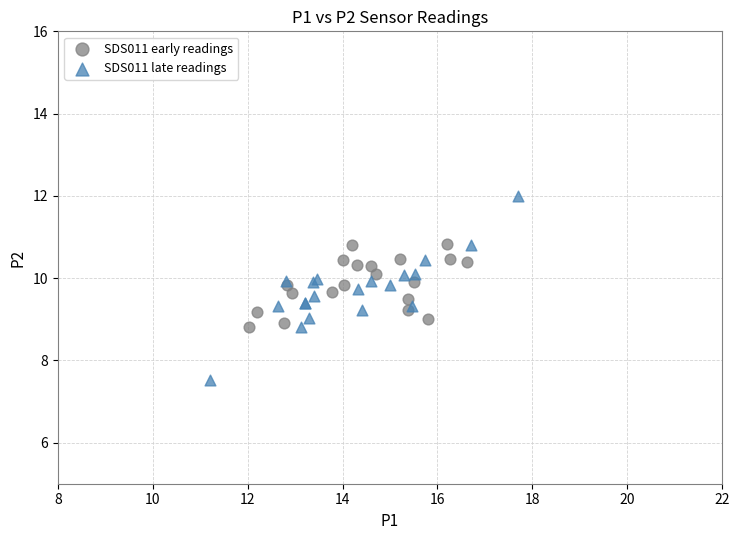

Which series reaches the maximum Y coordinate?

SDS011 late readings